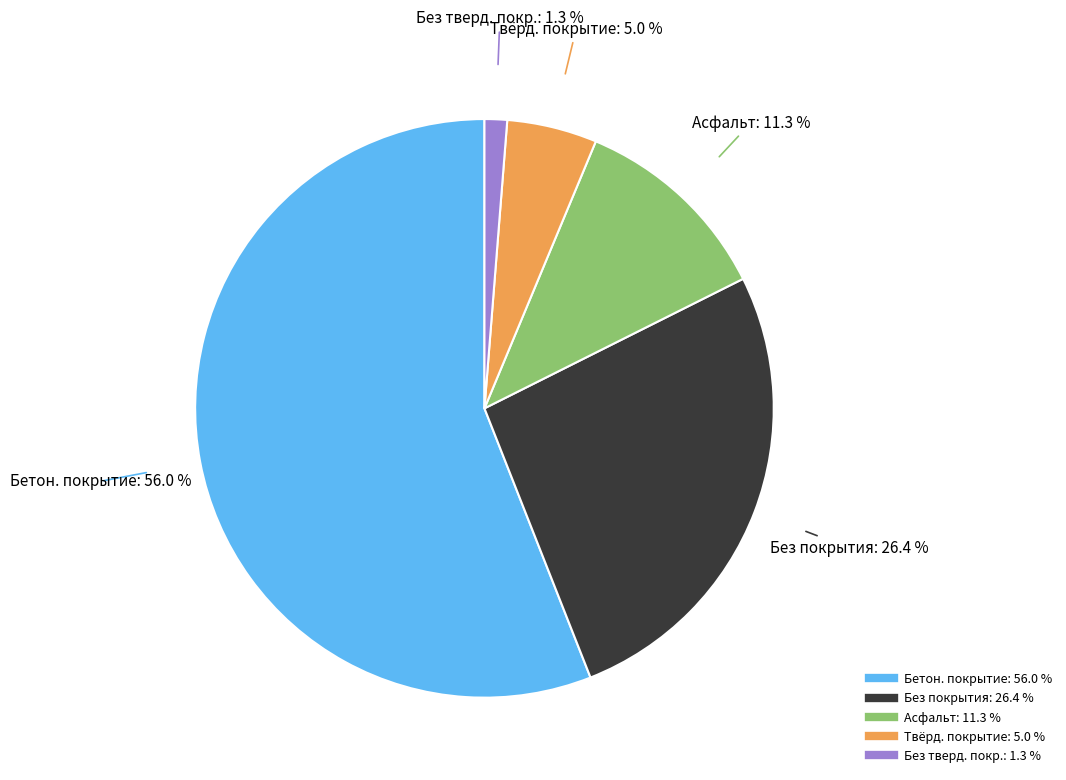

Does any single category account for the majority?

Yes